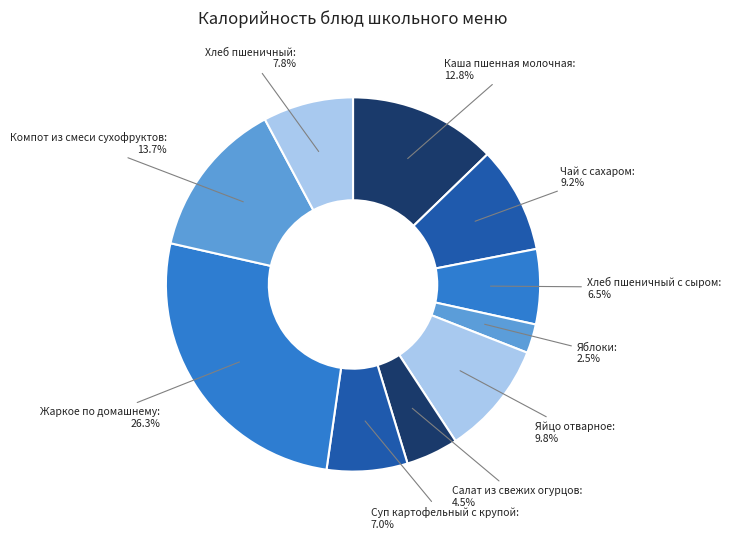

True or false: Чай с сахаром accounts for 1% of the total.

False